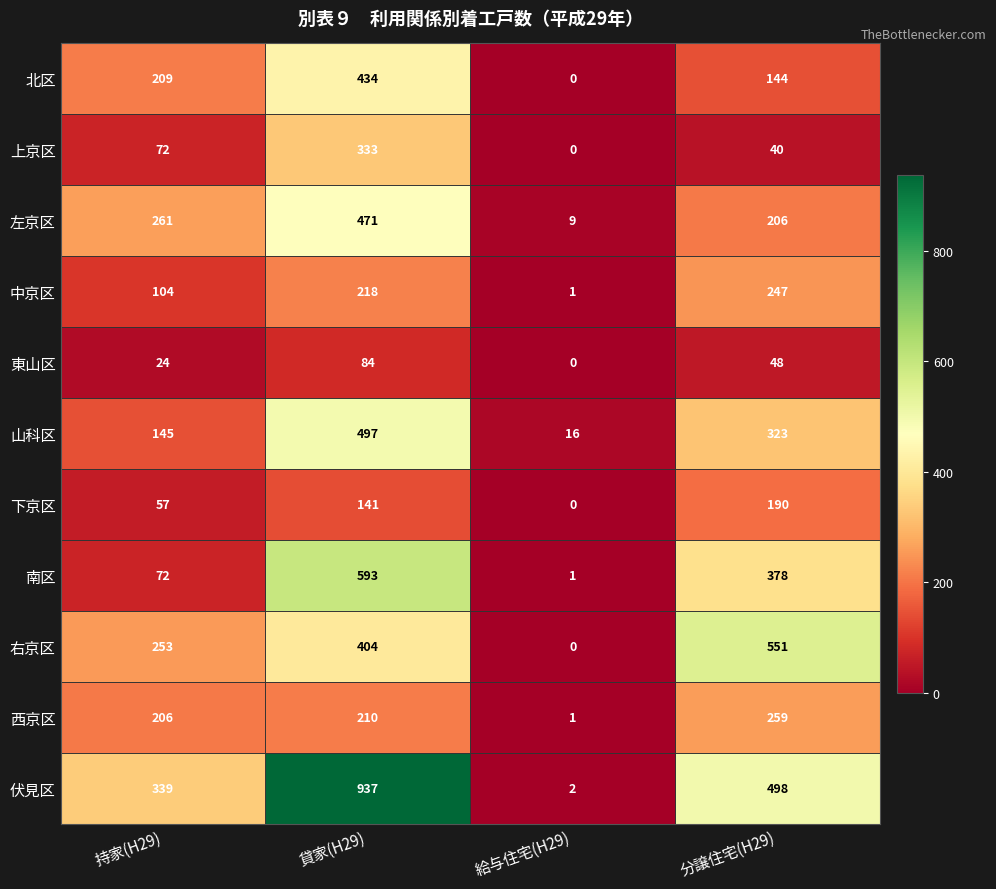

List the series in order of their peak value, highest first.

伏見区, 南区, 右京区, 山科区, 左京区, 北区, 上京区, 西京区, 中京区, 下京区, 東山区